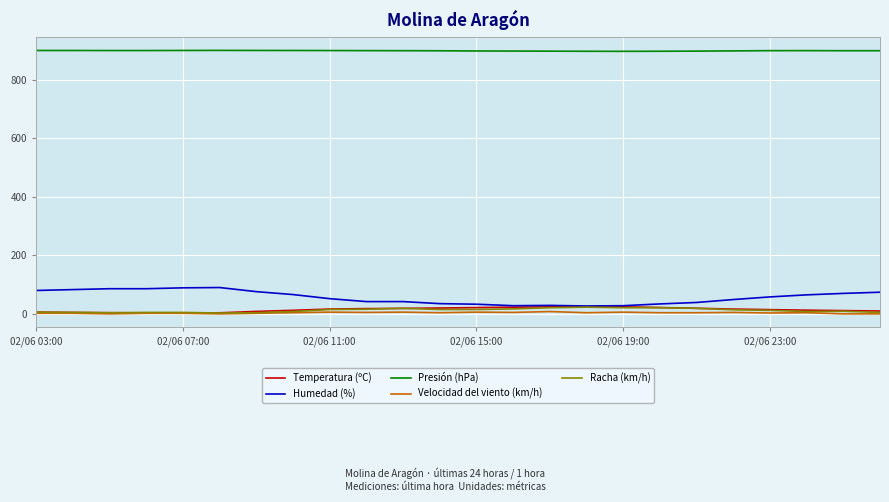

True or false: Presión (hPa) and Velocidad del viento (km/h) intersect in this chart.

False